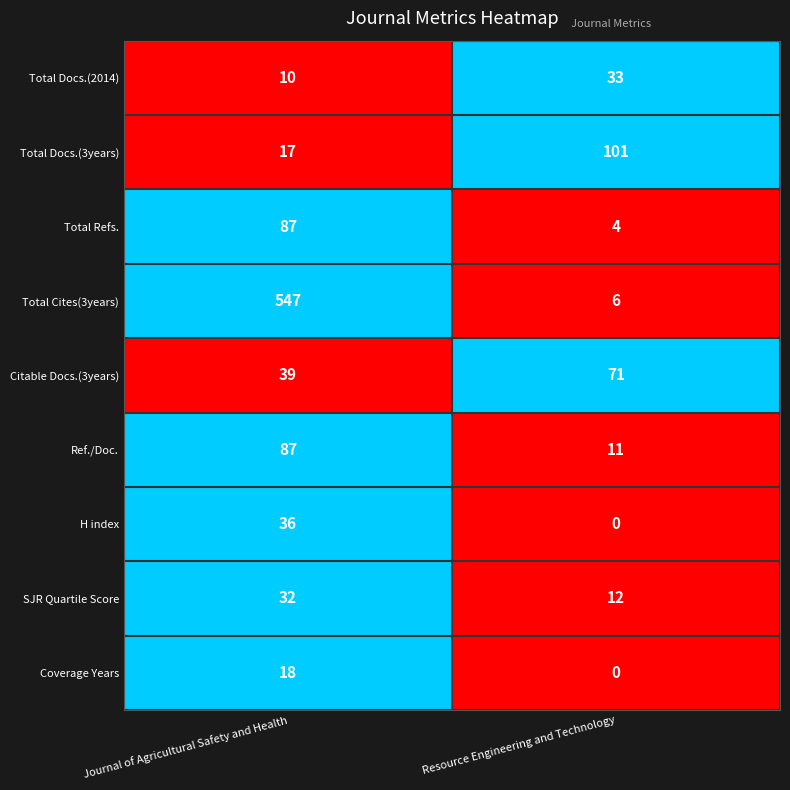

Is it true that Total Docs.(2014) equals 33 at Resource Engineering and Technology?

True